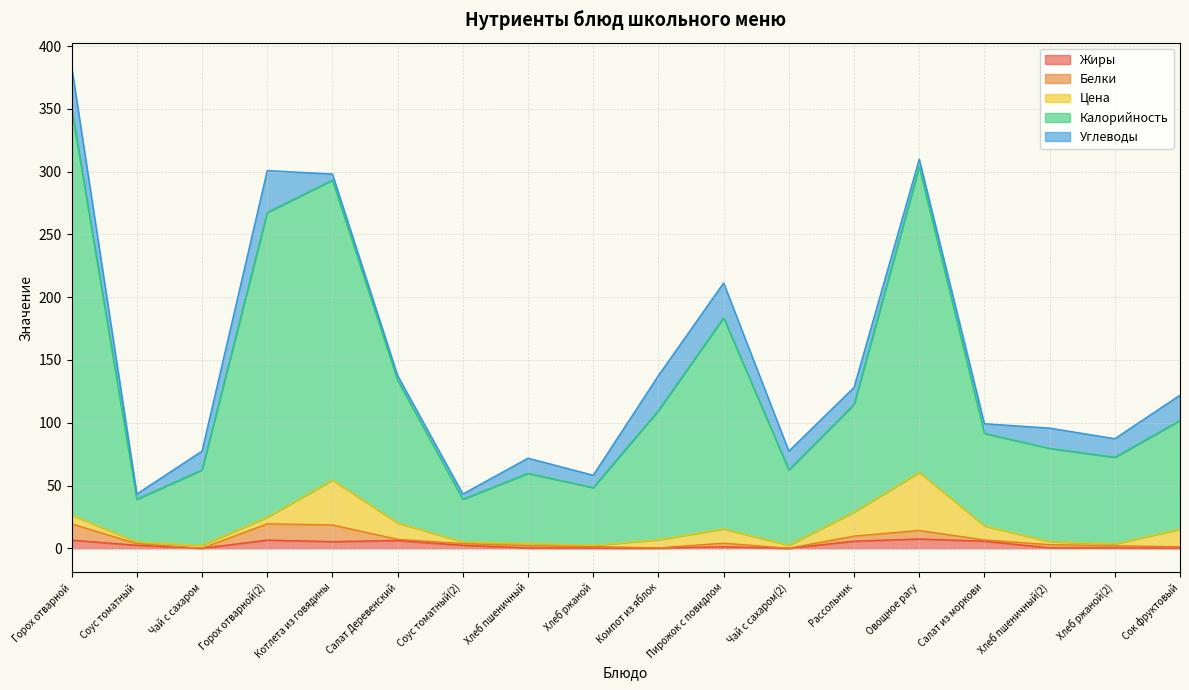

The Жиры series shows 1.9 at Горох отварной. True or false?

False